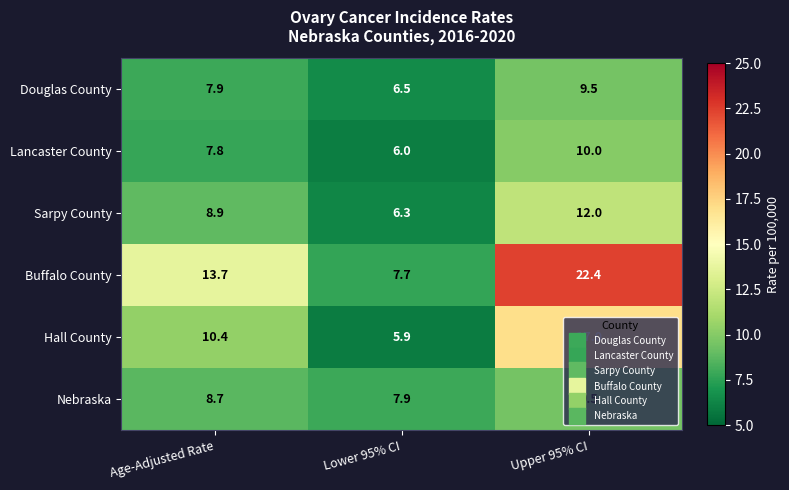

Where is Douglas County nearest to the value 8?

Age-Adjusted Rate